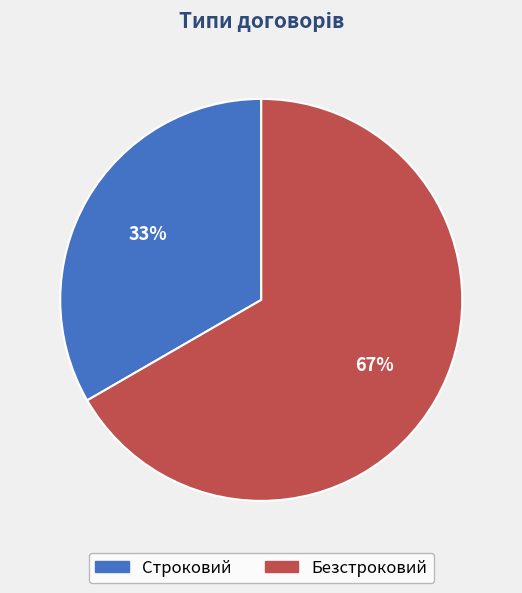

To the nearest percent, what portion does Строковий represent?

33%